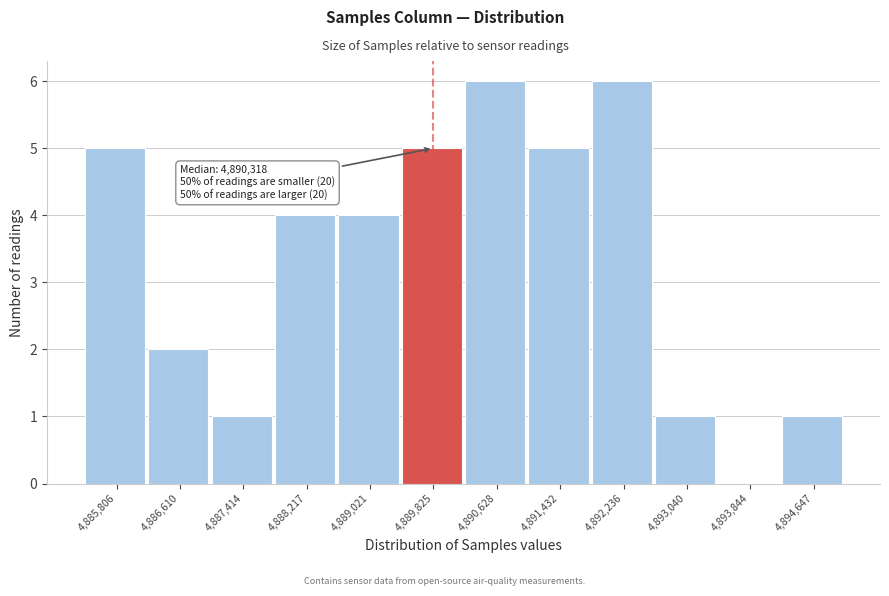

Reading left to right, extract all data points from this chart.

4,885,806=5	4,886,610=2	4,887,414=1	4,888,217=4	4,889,021=4	4,889,825=5	4,890,628=6	4,891,432=5	4,892,236=6	4,893,040=1	4,893,844=0	4,894,647=1